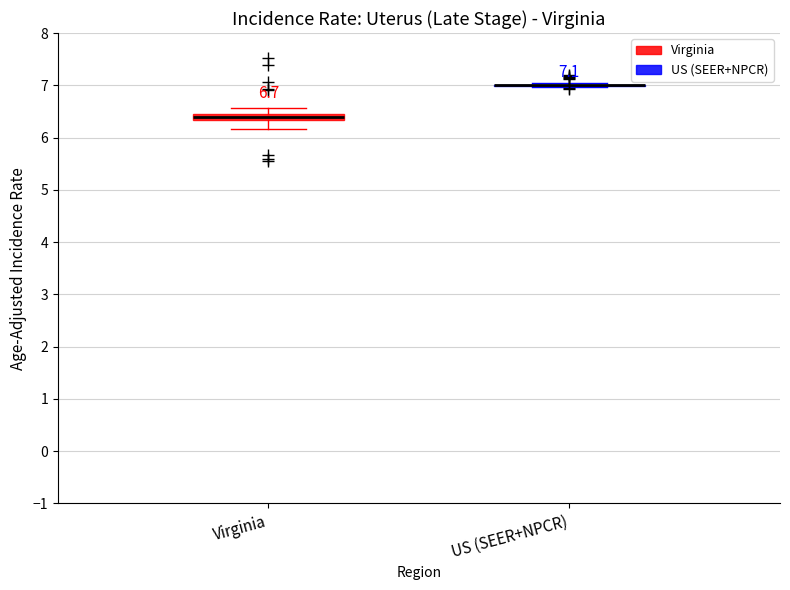

Comparing the boxes themselves (not the whiskers), which one is the tallest?

Virginia